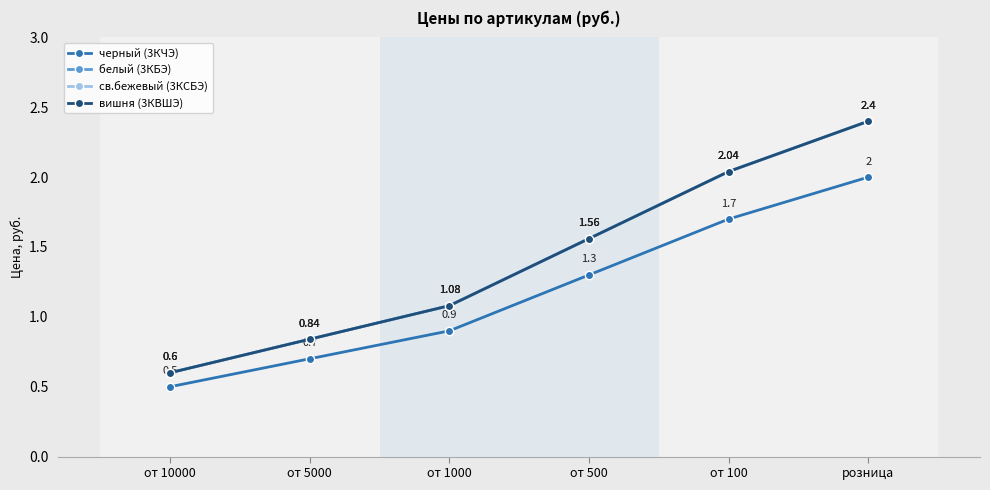

Read the св.бежевый (3КСБЭ) value at от 500.

1.6